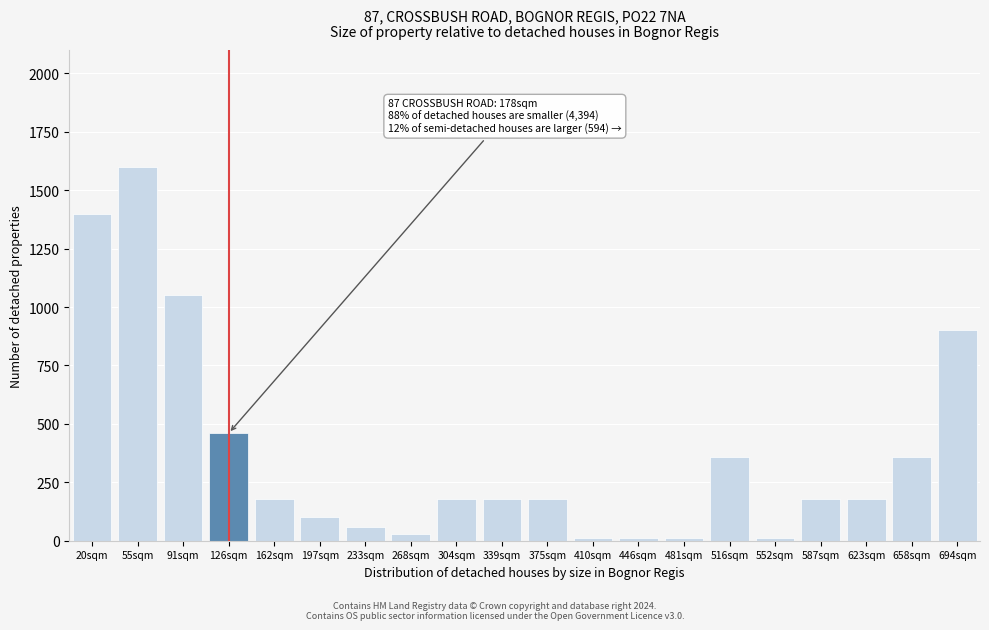

Reading left to right, extract all data points from this chart.

1400	1600	1050	460	180	100	60	30	180	180	180	10	10	10	360	10	180	180	360	900